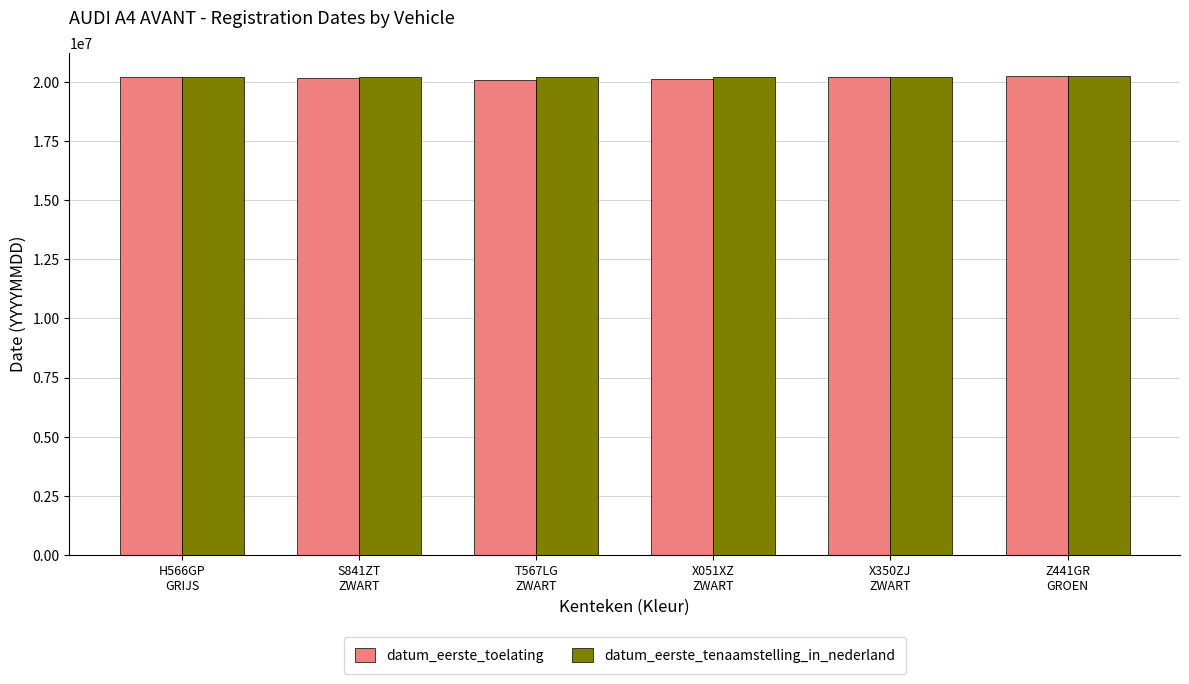

What is the greatest value displayed?

20240328